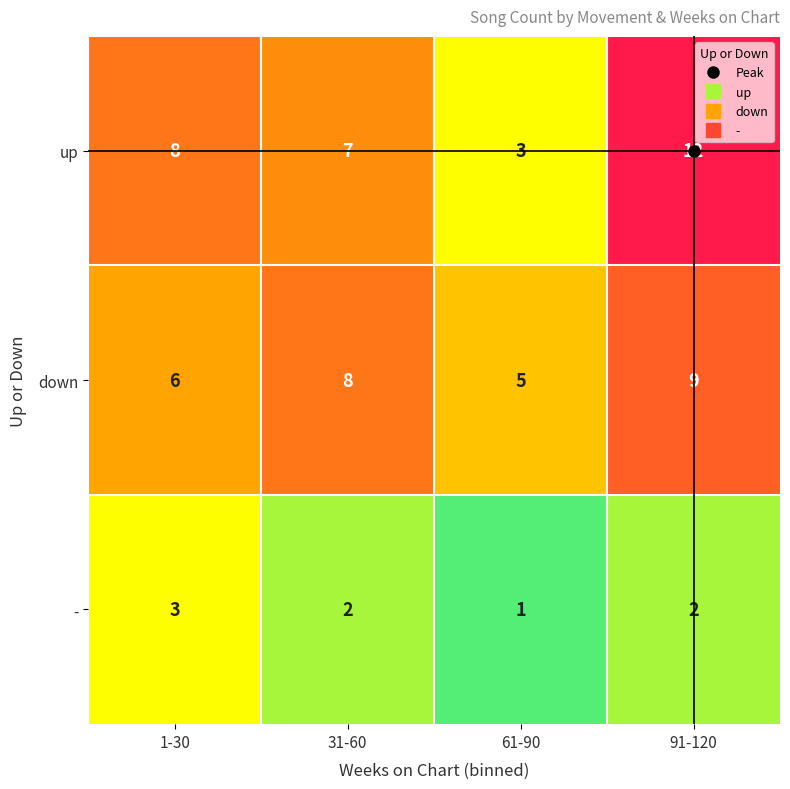

What is the average value of the up series?

8